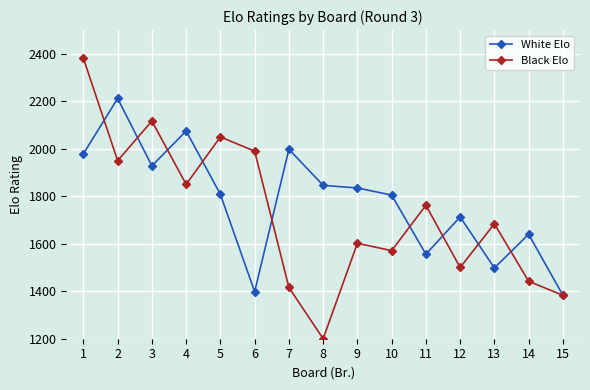

True or false: Black Elo and White Elo cross at least once.

True